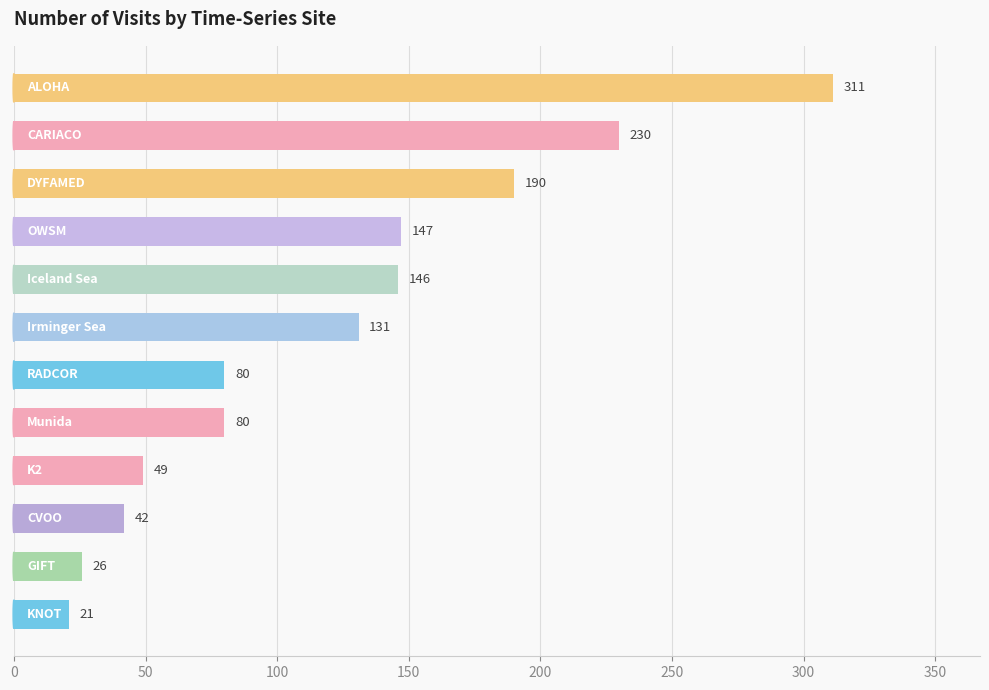

What is the difference between the maximum and second lowest values?

285